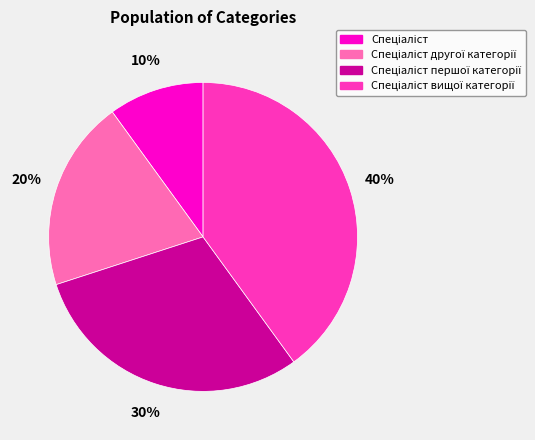

Does any single category account for the majority?

No